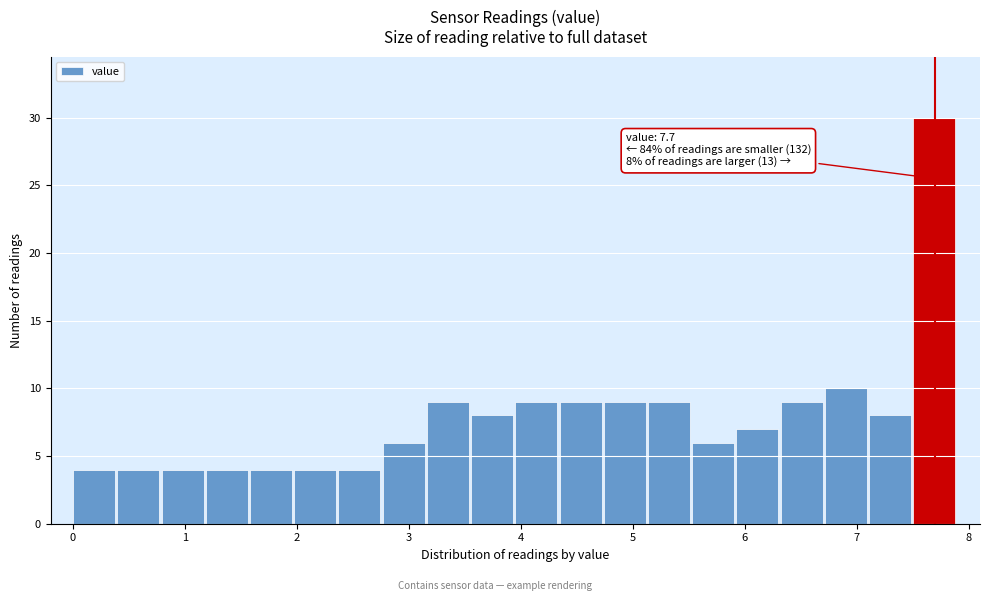

Read against the x-axis, roughly where is the centre of the tallest bar?

7.7